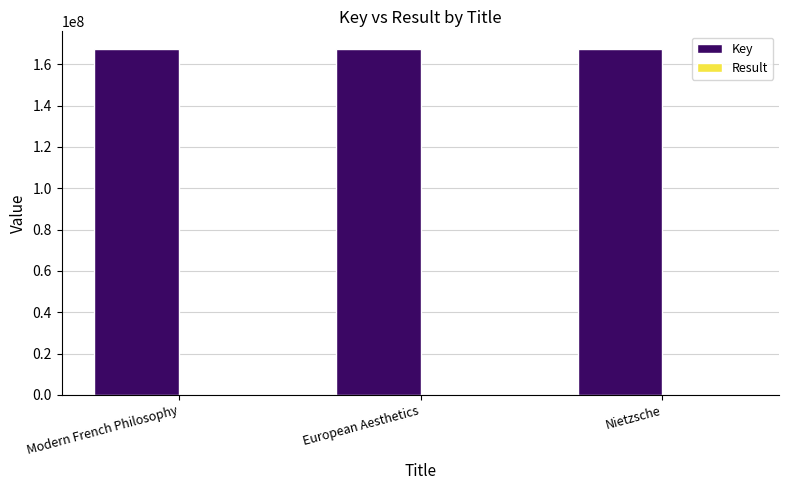

How many series are shown in this chart?

2